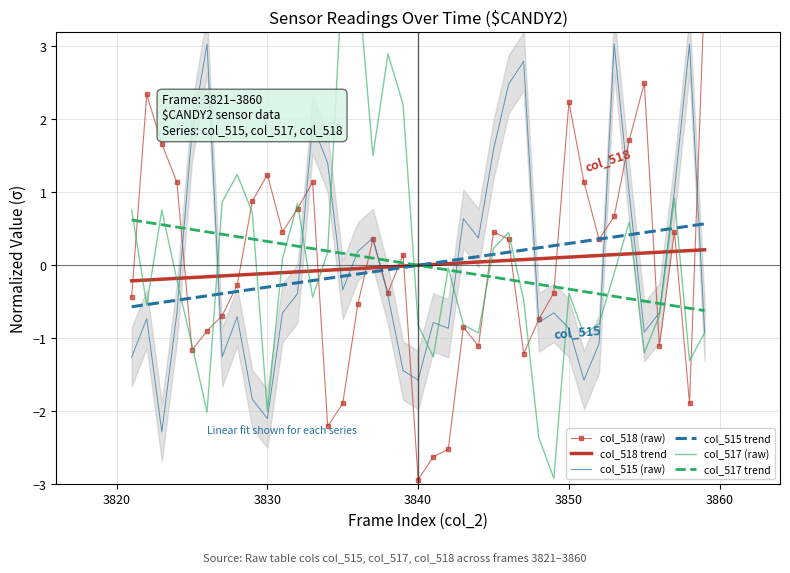

The value of col_515 (raw) at 3840 is -1.6. True or false?

True